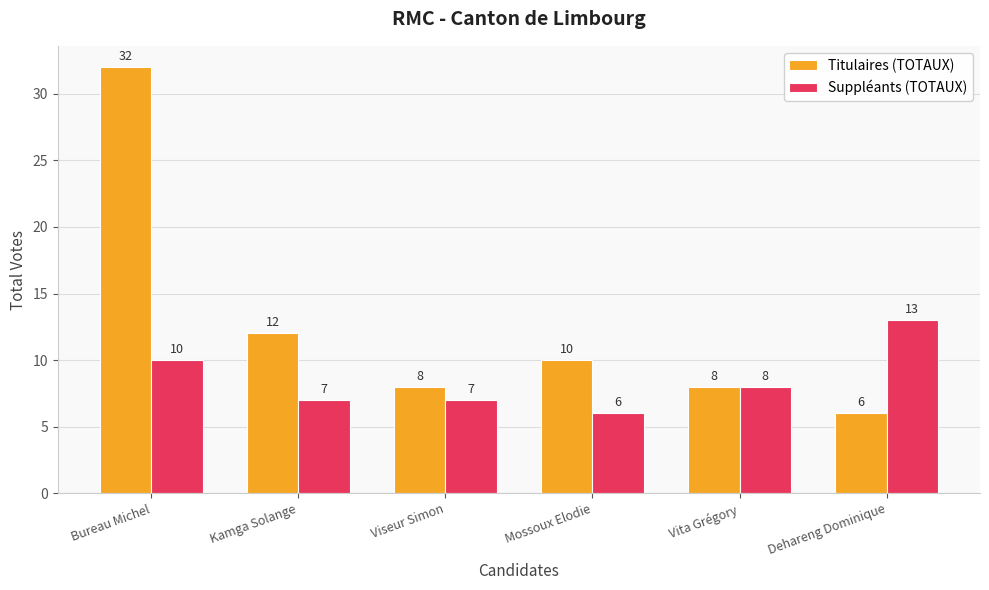

What is the average value of the Titulaires (TOTAUX) series?

13